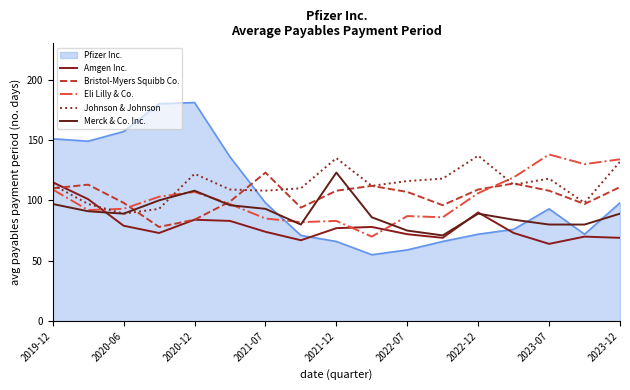

Where does the Amgen Inc. series first go above 74?

2019-12